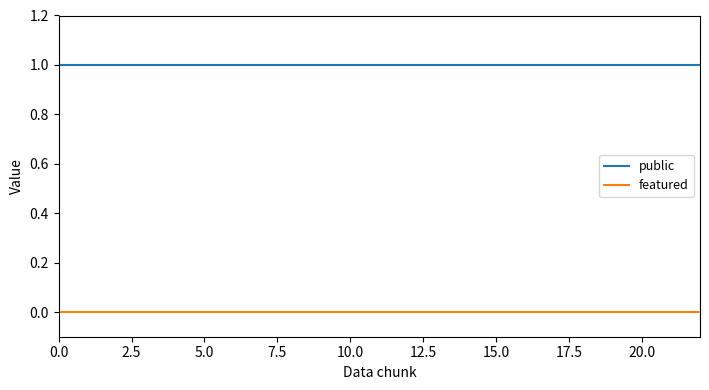

Reading left to right, extract all data points from this chart.

public: 1	1	1	1	1	1	1	1	1	1	1	1	1	1	1	1	1	1	1	1	1	1	1
featured: 0	0	0	0	0	0	0	0	0	0	0	0	0	0	0	0	0	0	0	0	0	0	0